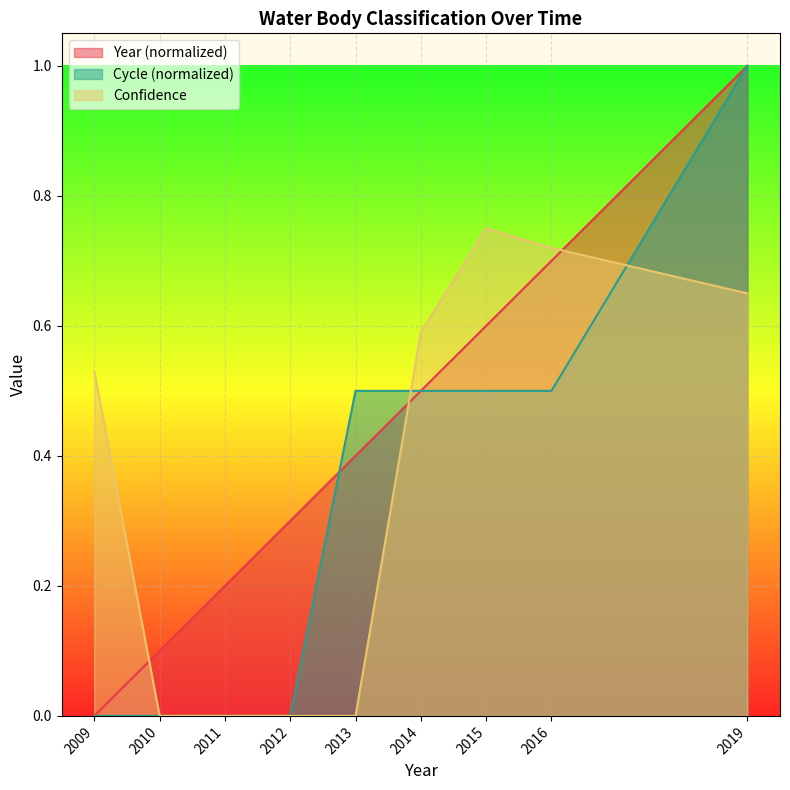

Which series has the largest range (max minus min)?

Year